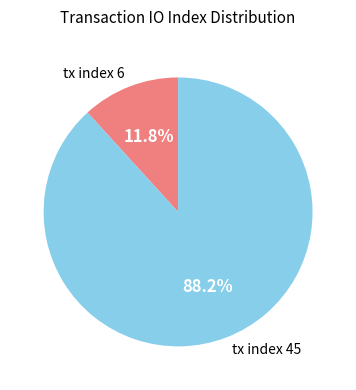

How much of the chart is everything except tx index 45?

11.8%